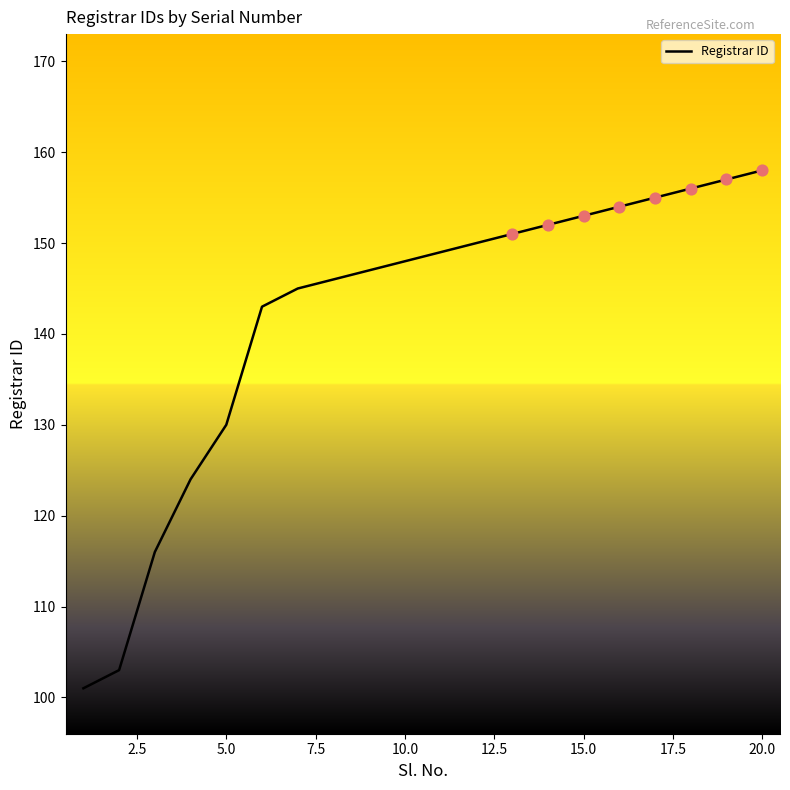

What is the greatest value displayed?

158